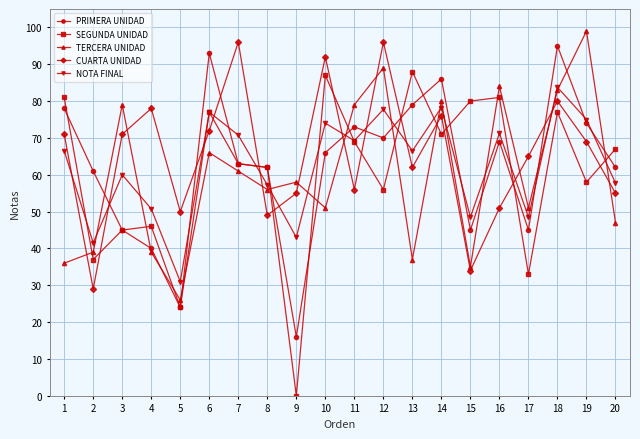

At which label is TERCERA UNIDAD closest to 62?

7